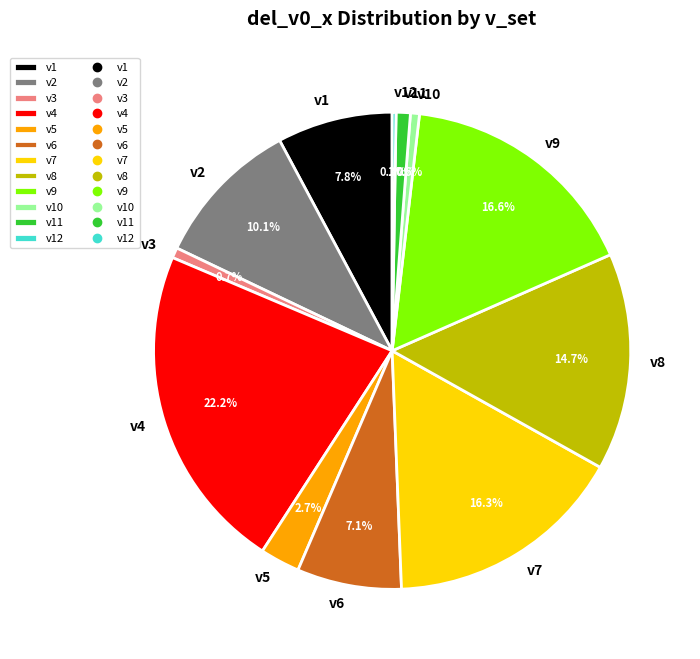

To the nearest percent, what is the combined percentage of v4 and v9?

39%